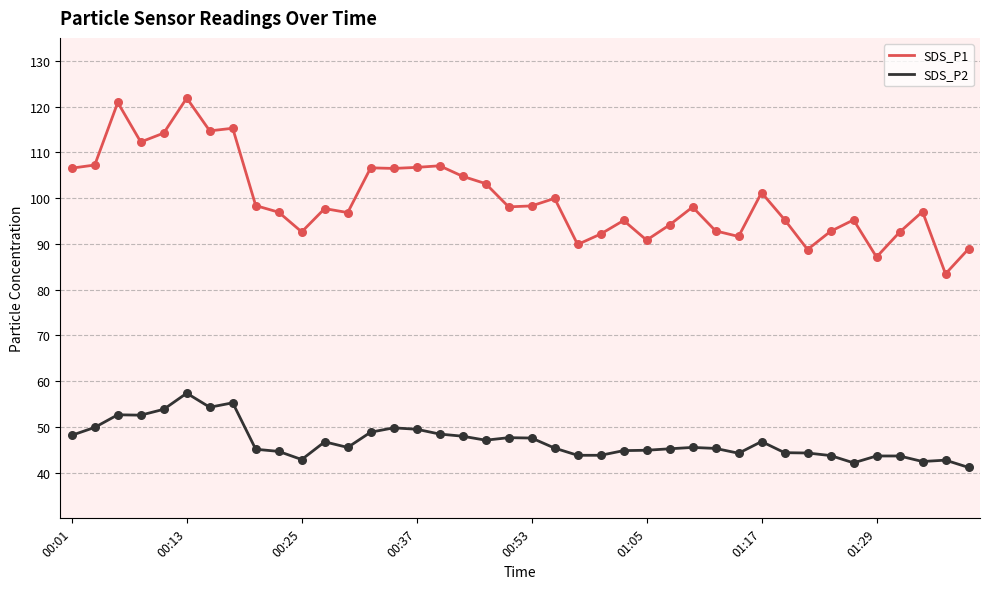

What are all the series names shown in the legend?

SDS_P1, SDS_P2